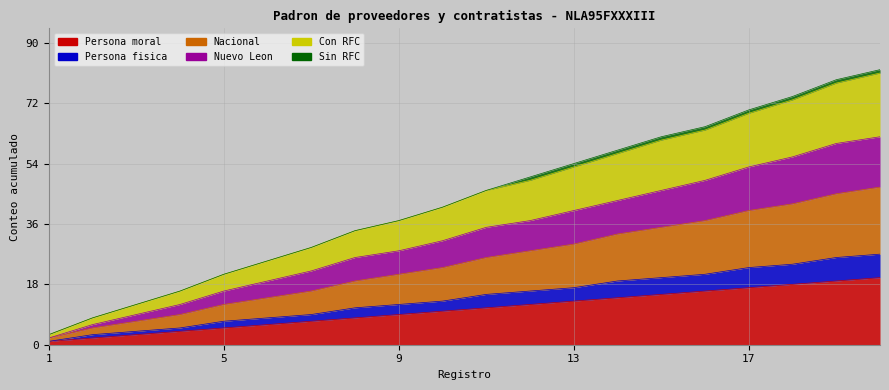

Which label corresponds to the largest value in the chart?

20